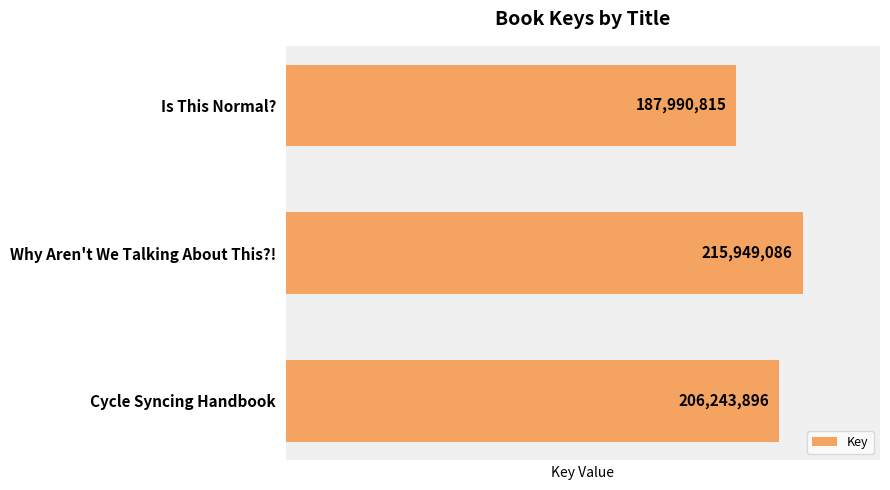

What is the sum of the values at Cycle Syncing Handbook and Is This Normal??

394234711